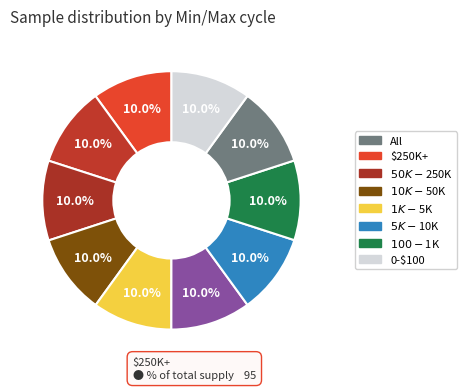

Is there a majority slice in this chart?

No